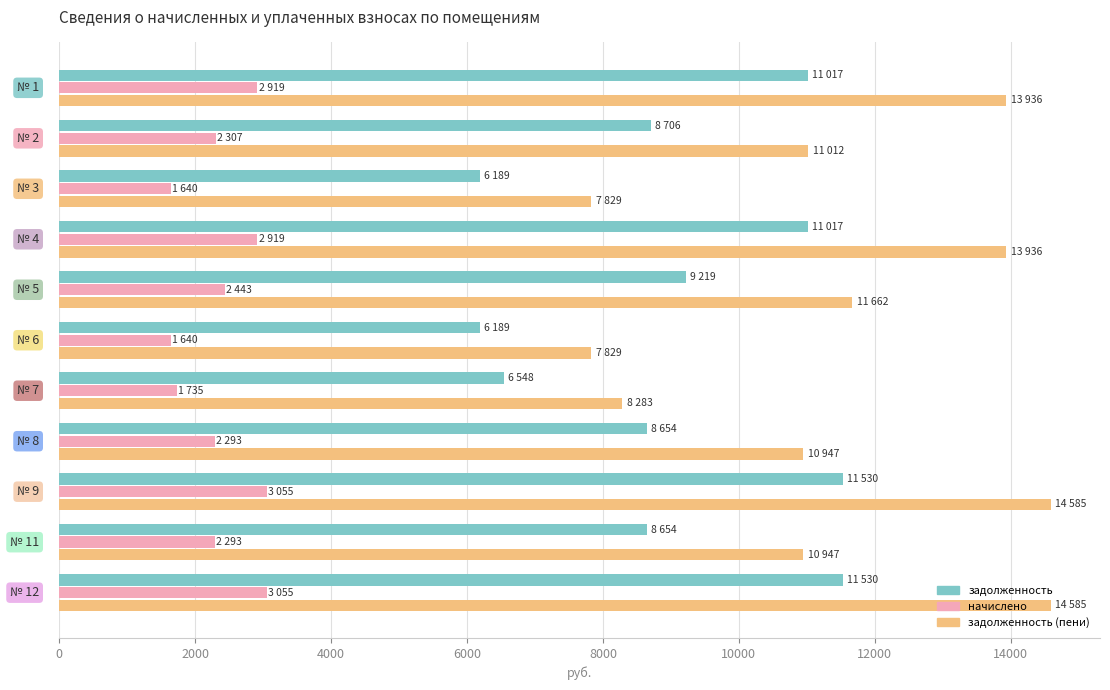

Rank the series by their maximum value, from highest to lowest.

задолженность (пени), задолженность, начислено